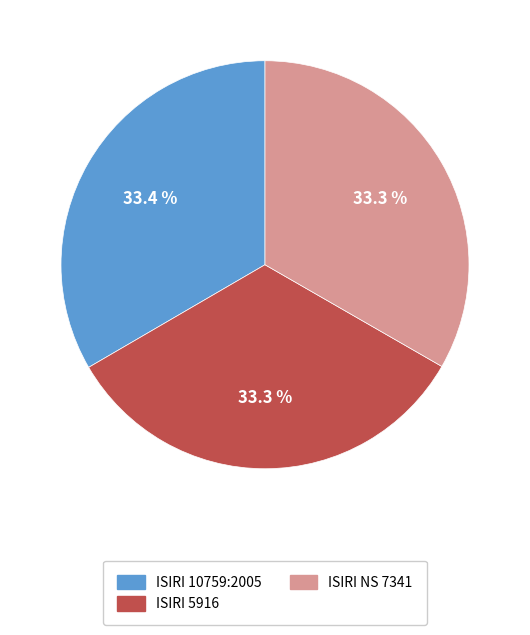

What is the ratio of the value at ISIRI NS 7341 to the value at ISIRI 5916?

1.0